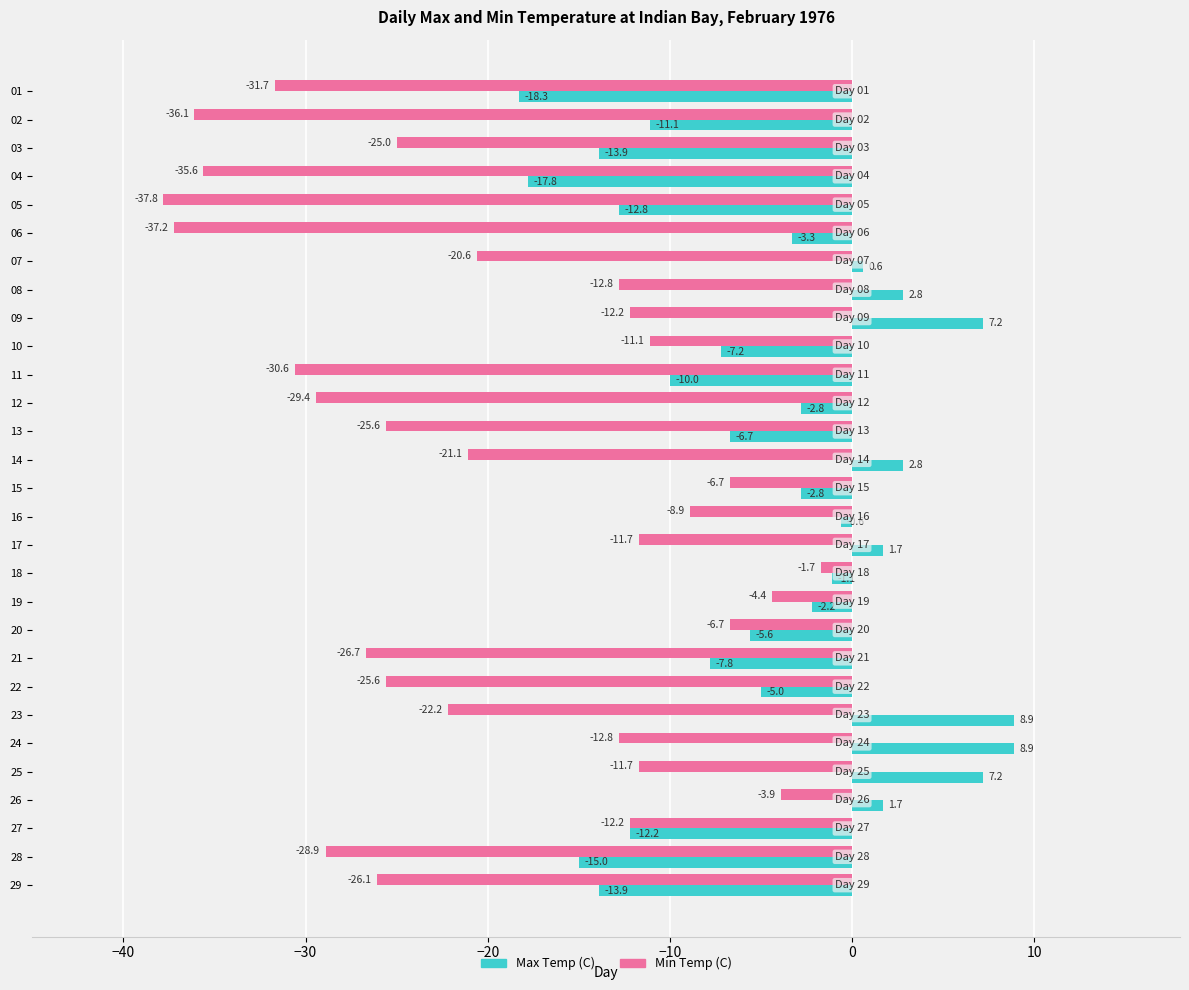

What value does the Max Temp (C) series have at 21?

-7.8